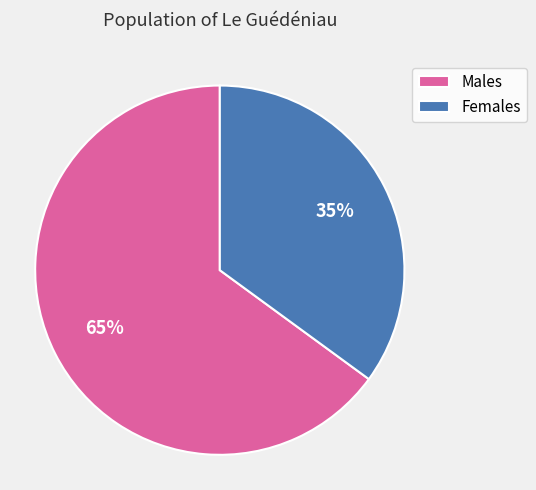

What is the ratio of the value at Males to the value at Females?

1.9